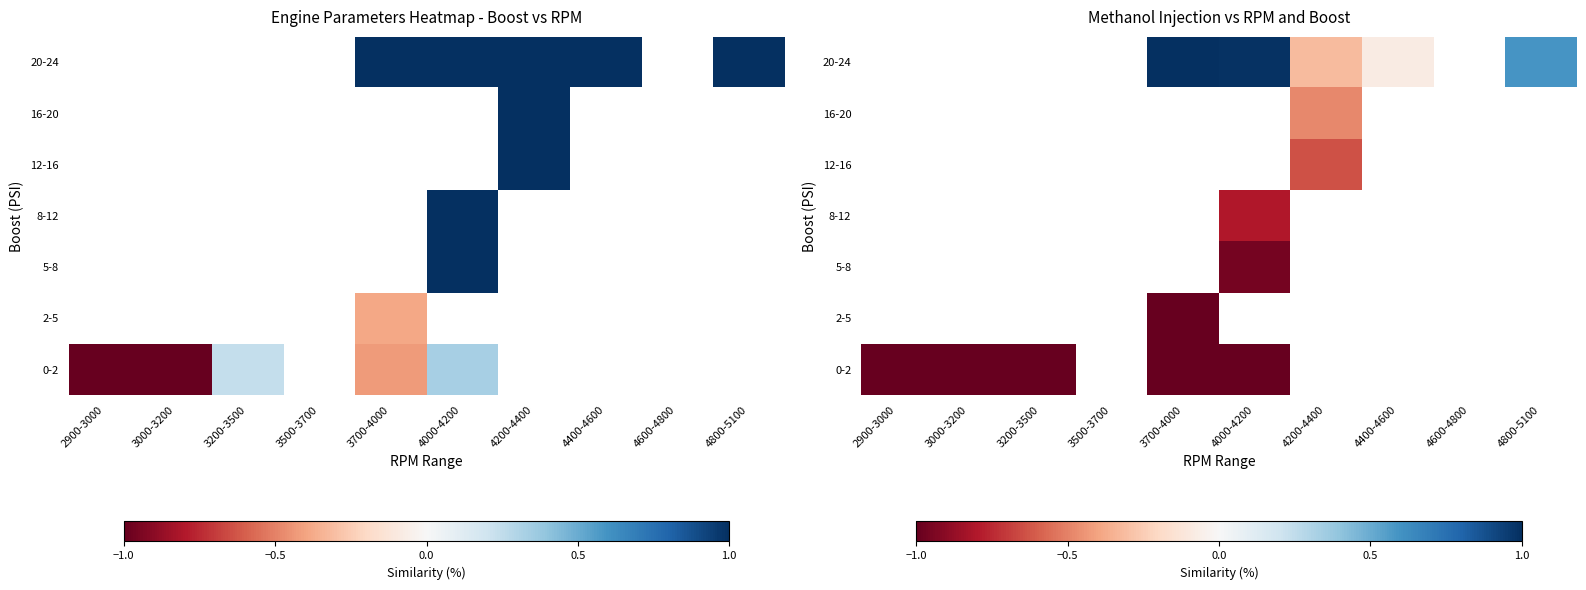

Rank the series at 4200-4400 from highest to lowest value.

20-24, 16-20, 0-2, 2-5, 5-8, 8-12, 12-16